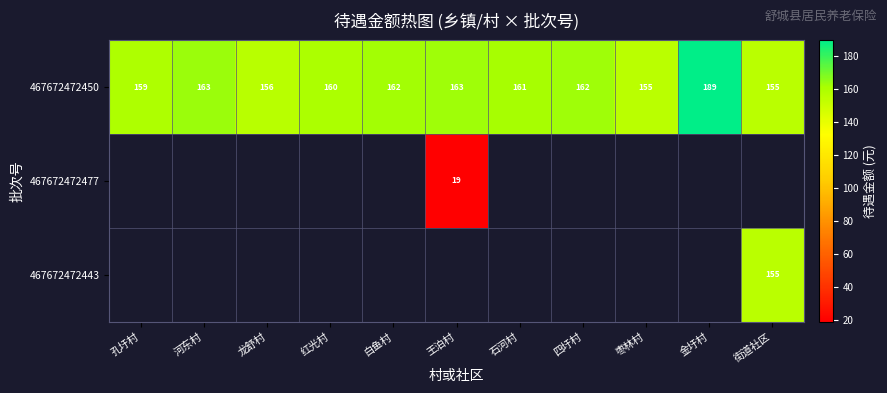

Where does the 467672472450 series first go above 161?

河东村